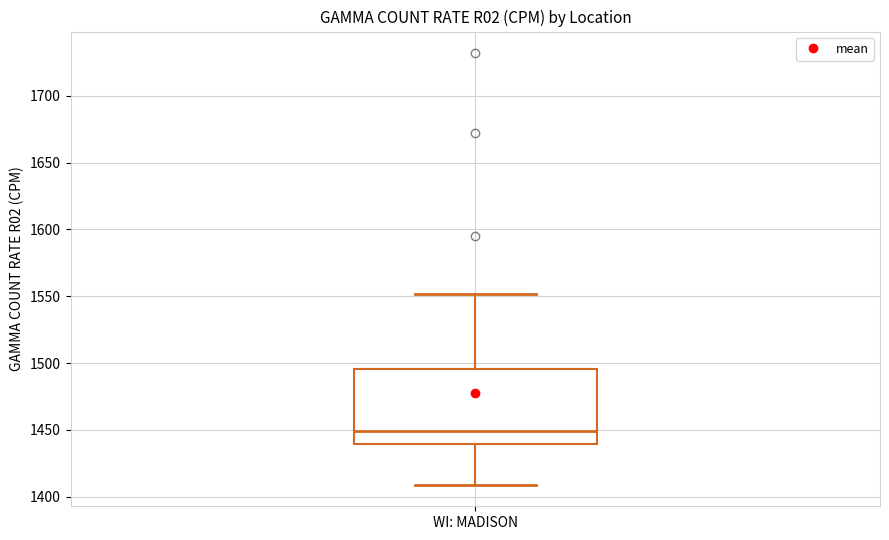

Read this box plot against the y-axis: the position of the median line, the range covered by the box, and the ends of both whiskers. The values are not printed on the chart, so give them approximately, as read against the axis.

median 1450, box 1440 to 1495, whiskers 1410 to 1550